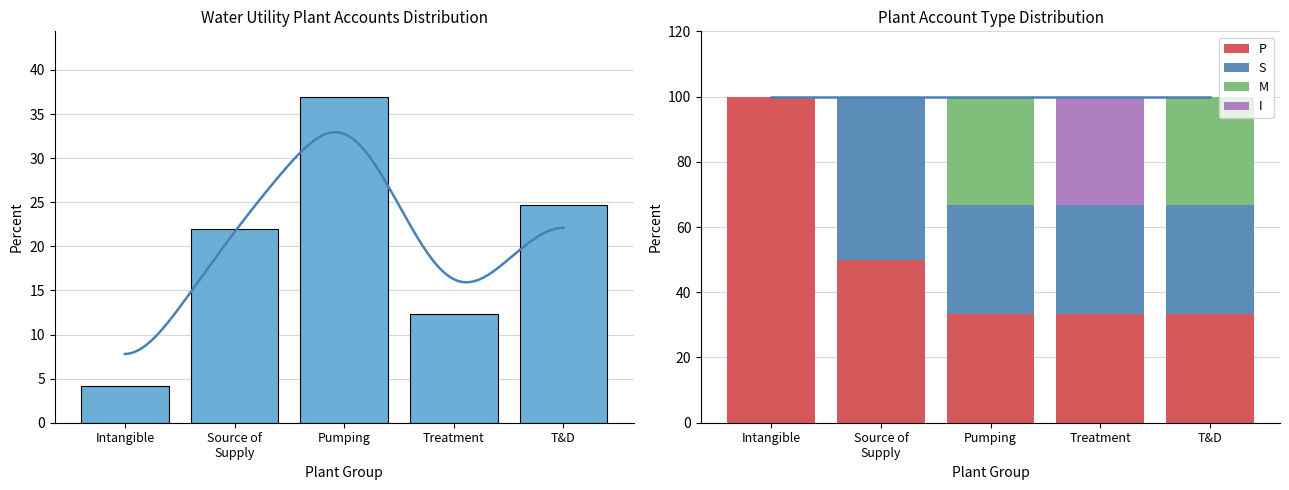

At which label does Plant Groups first exceed 21?

Source of
Supply